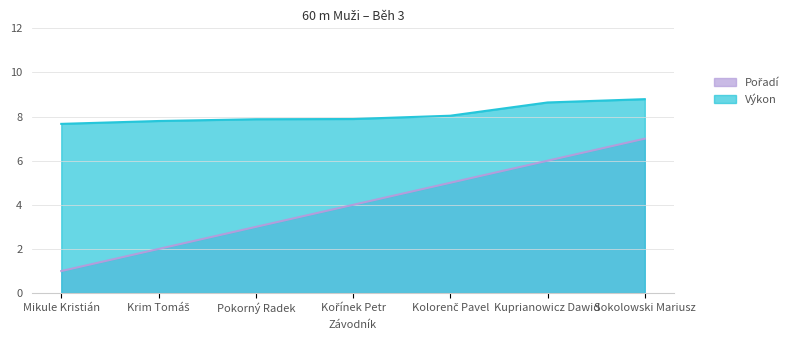

How many series are shown in this chart?

2